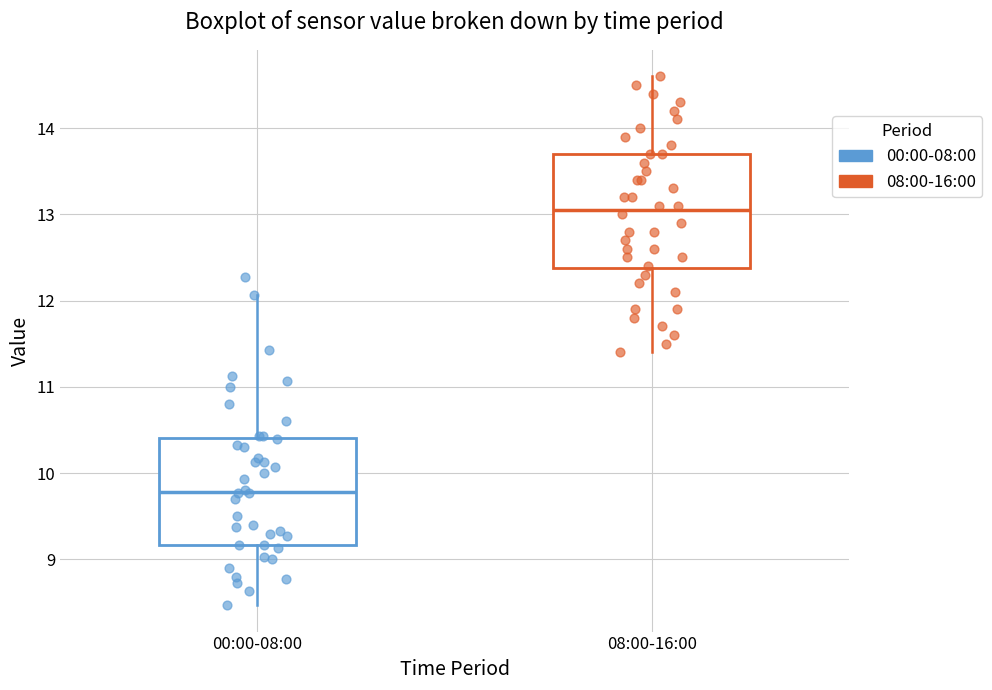

Reading left to right, read every box against the y-axis: the position of its median line, the range the box covers, and the ends of its whiskers. The values are not printed on the chart, so give them approximately, as read against the axis.

00:00-08:00: median 9.8, box 9.2 to 10.4, whiskers 8.5 to 12.1
08:00-16:00: median 13.1, box 12.4 to 13.7, whiskers 11.4 to 14.6